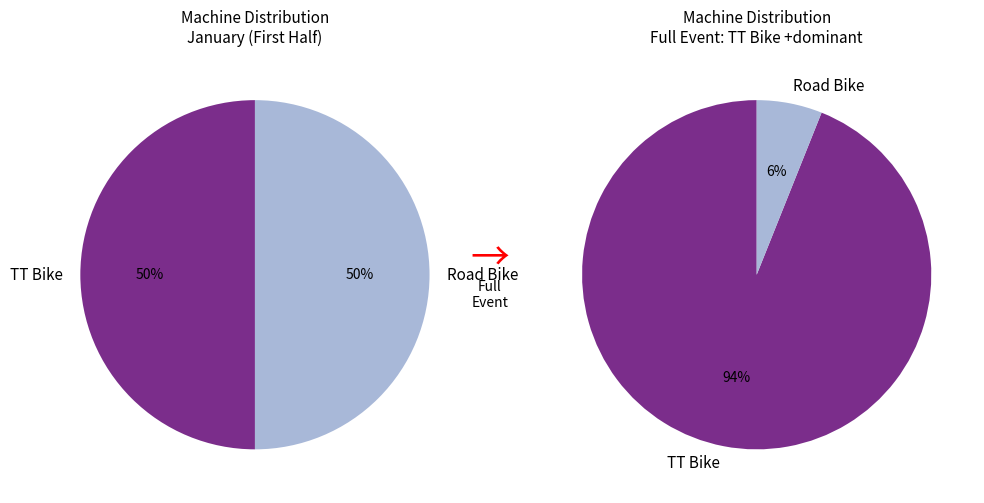

To the nearest percent, what percentage of the pie is TT Bike?

94%